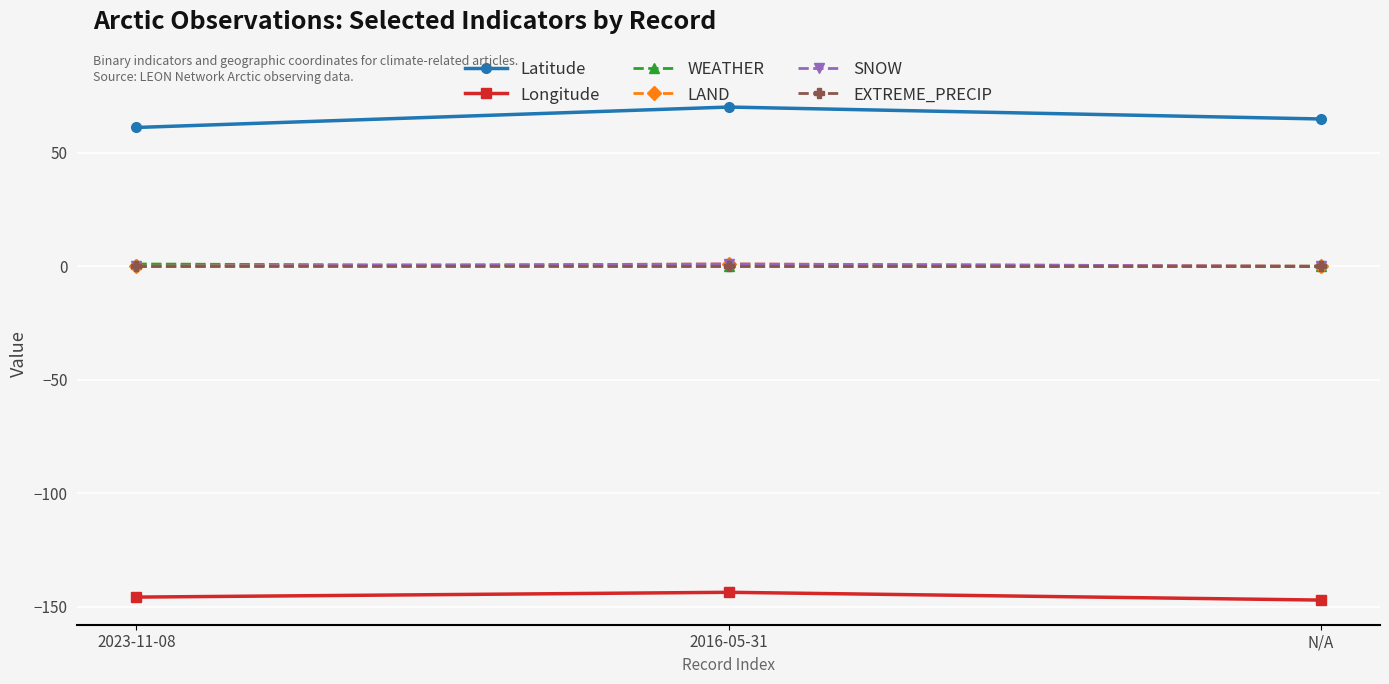

Is the value of EXTREME_PRECIP at N/A greater than the value of WEATHER at 2023-11-08?

No